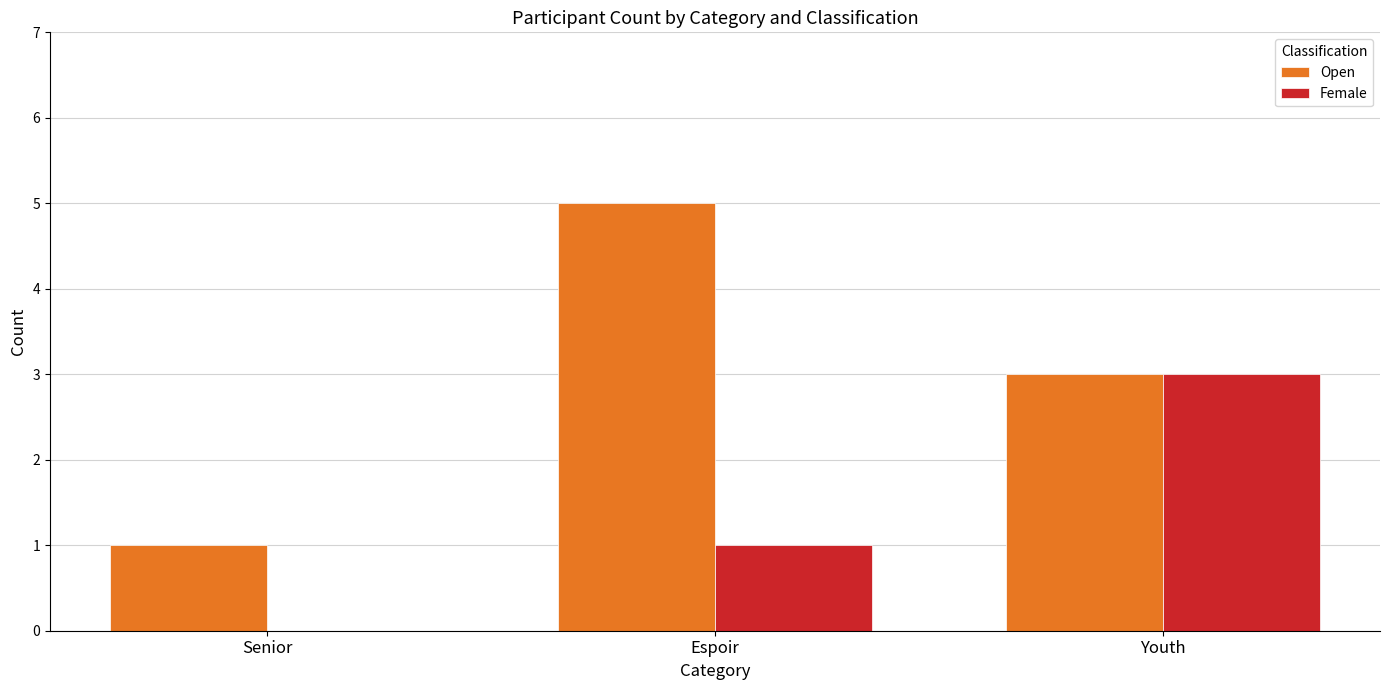

True or false: Open has a value of 3 at Youth.

True